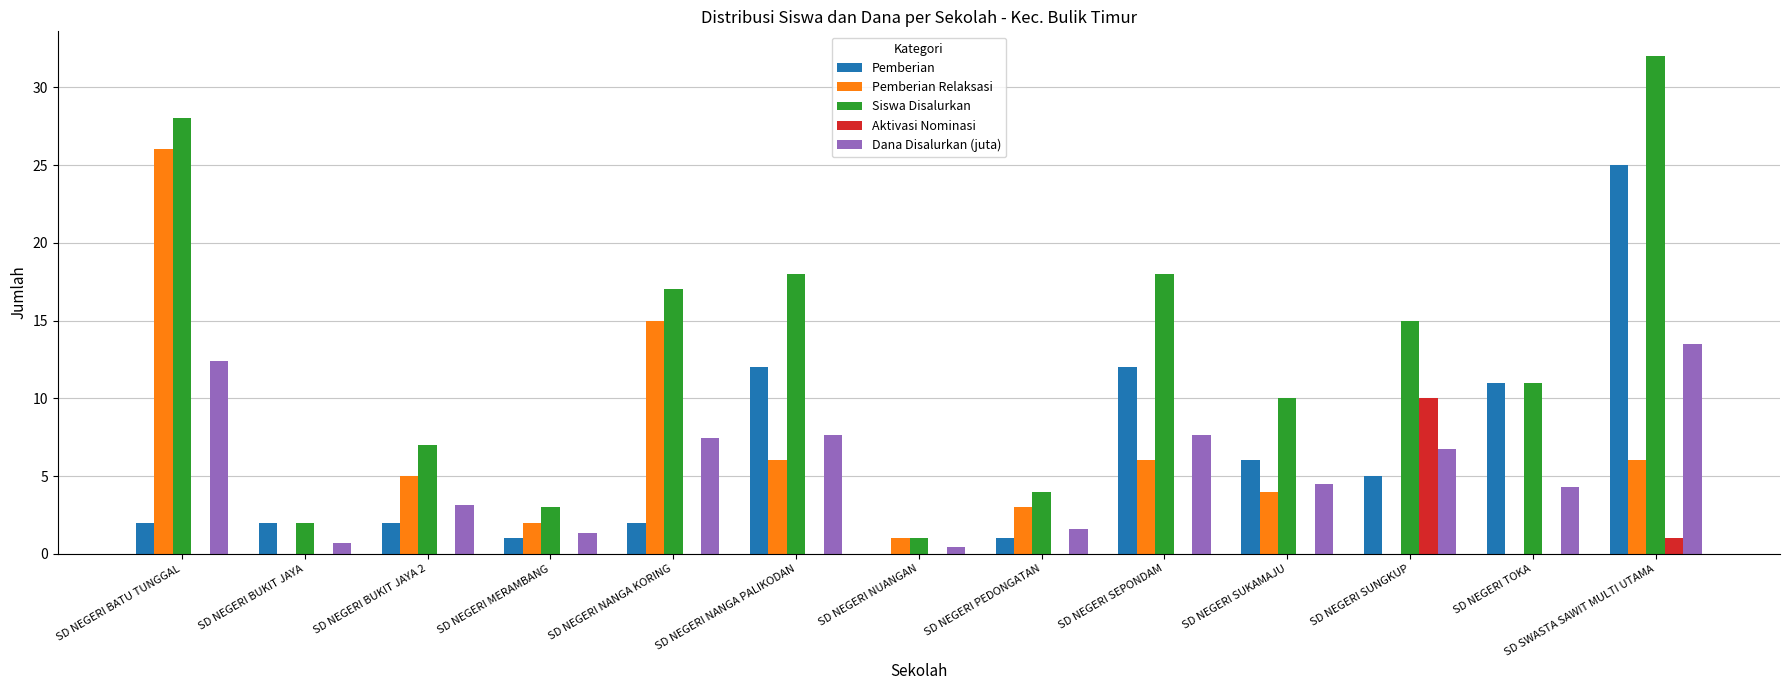

Where is Dana Disalurkan (juta) nearest to the value 6?

SD NEGERI SUNGKUP